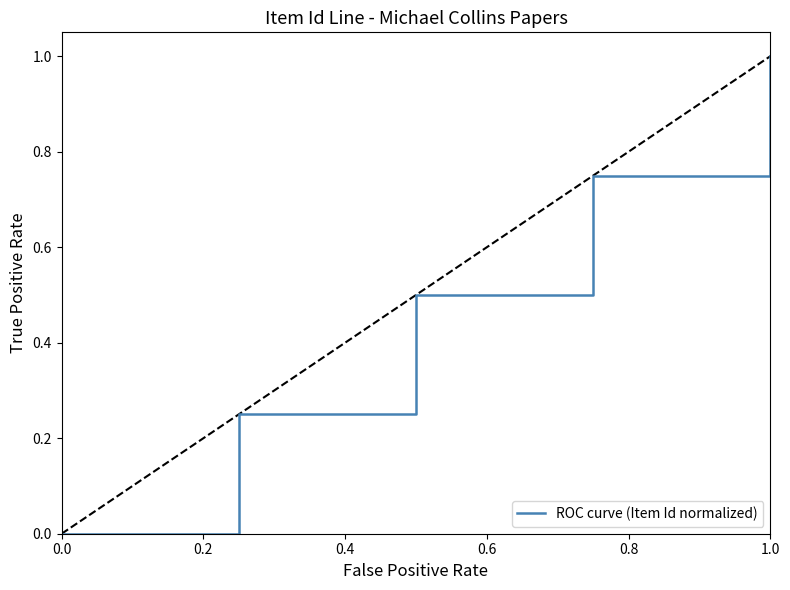

What is the change in value from 0.0 to 0.4?

+0.2